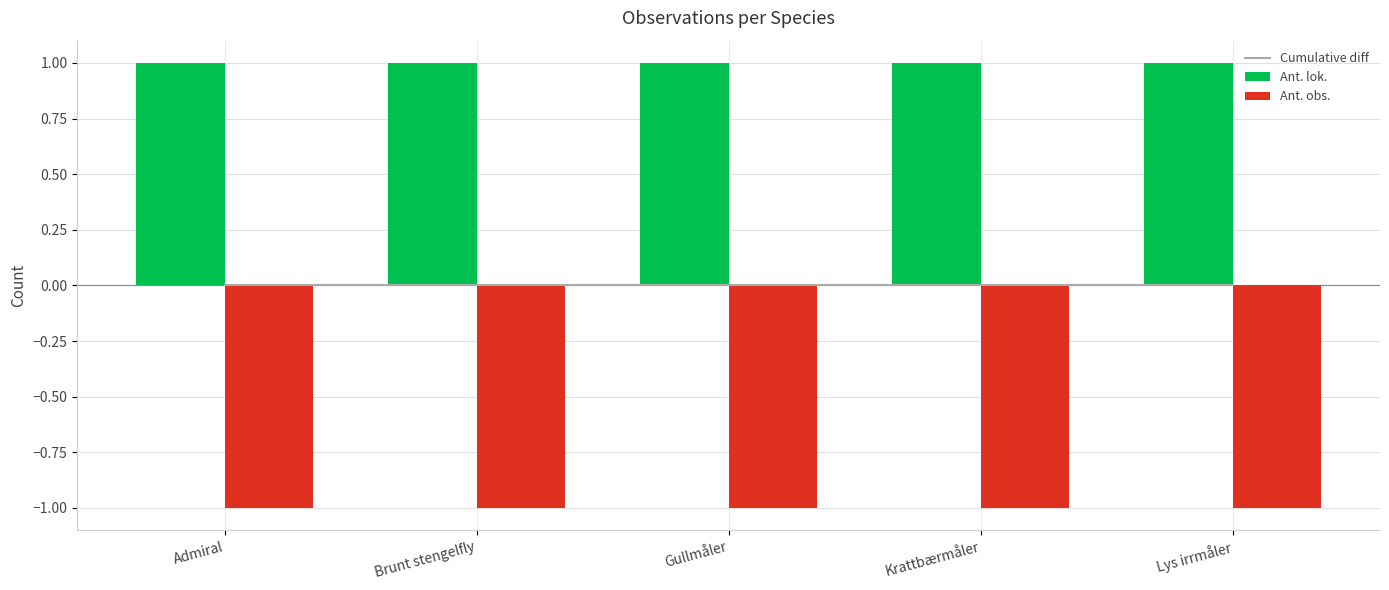

Rank the series by their maximum value, from lowest to highest.

Ant. obs., Cumulative diff, Ant. lok.